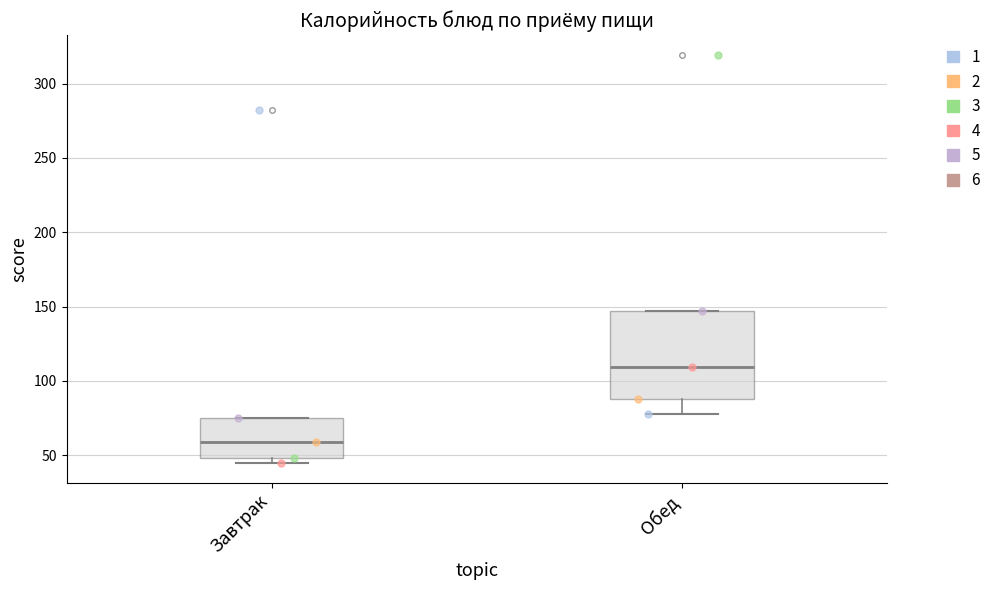

Where is the upper edge of the box for Завтрак on the y-axis? The values are not printed on the chart, so give them approximately, as read against the axis.

75